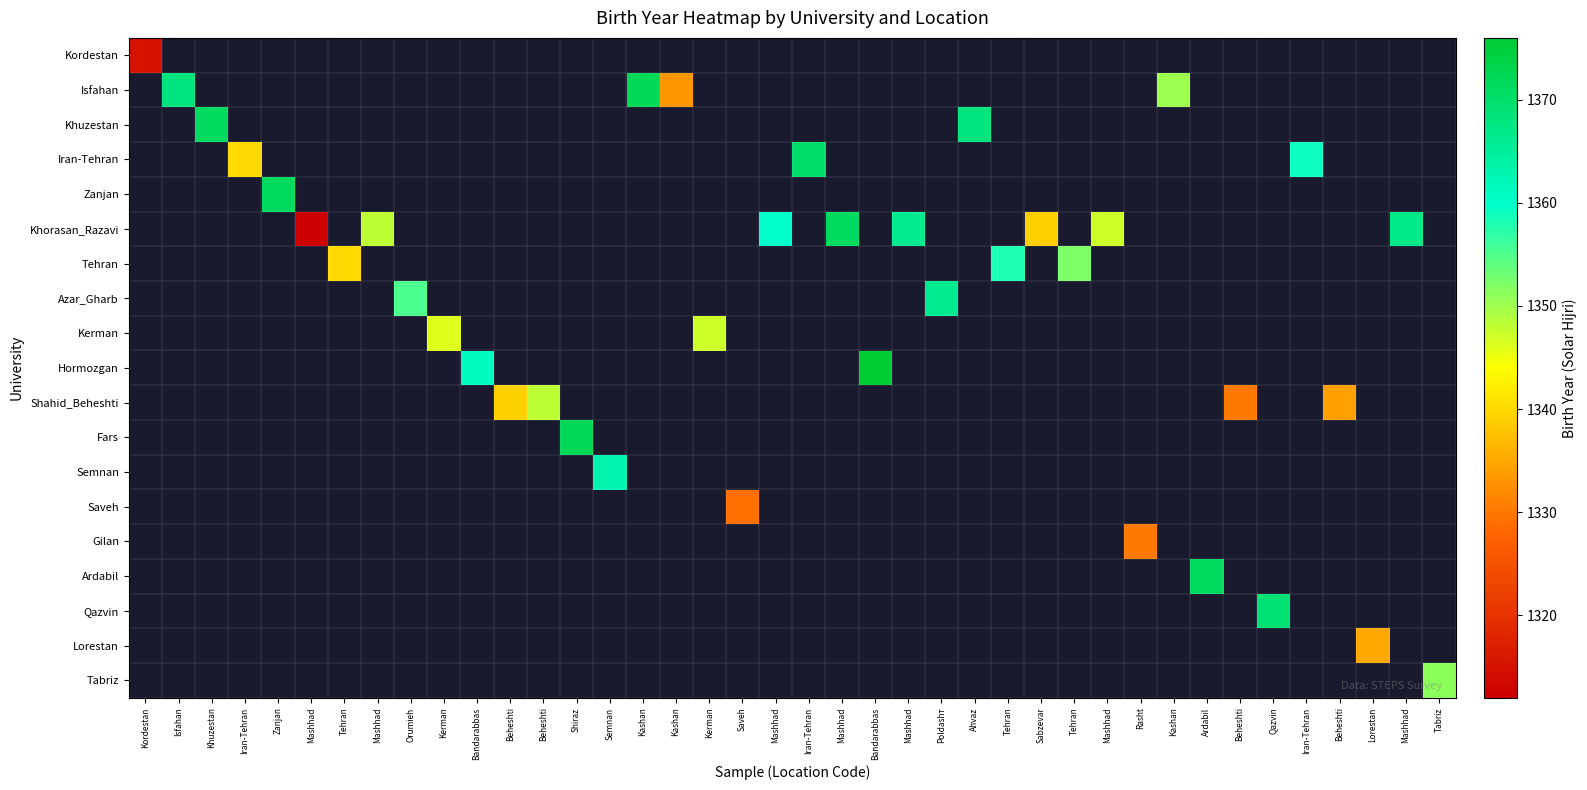

What is the smallest value displayed?

1312.0